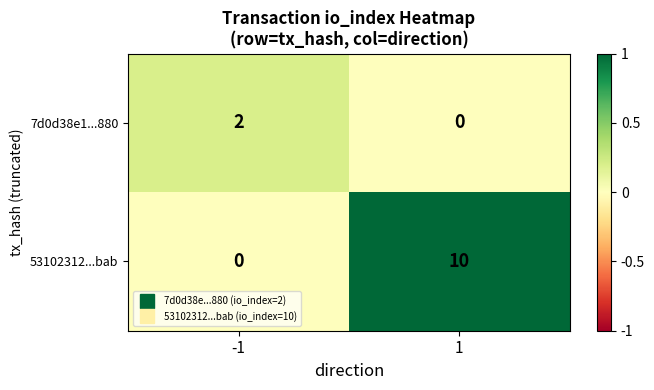

At which category does the chart reach its peak across all series?

1